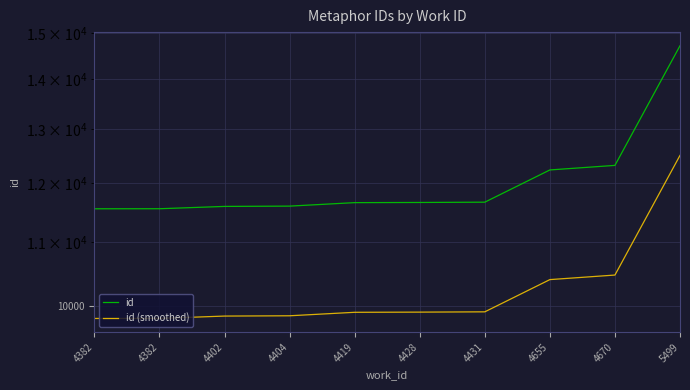

At which category is the sum across all series the highest?

5499